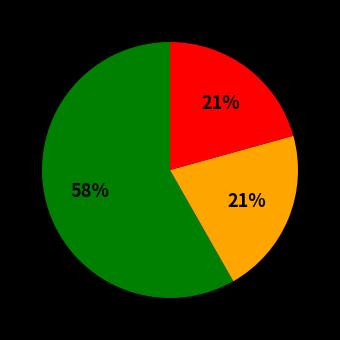

Does any single category account for the majority?

Yes